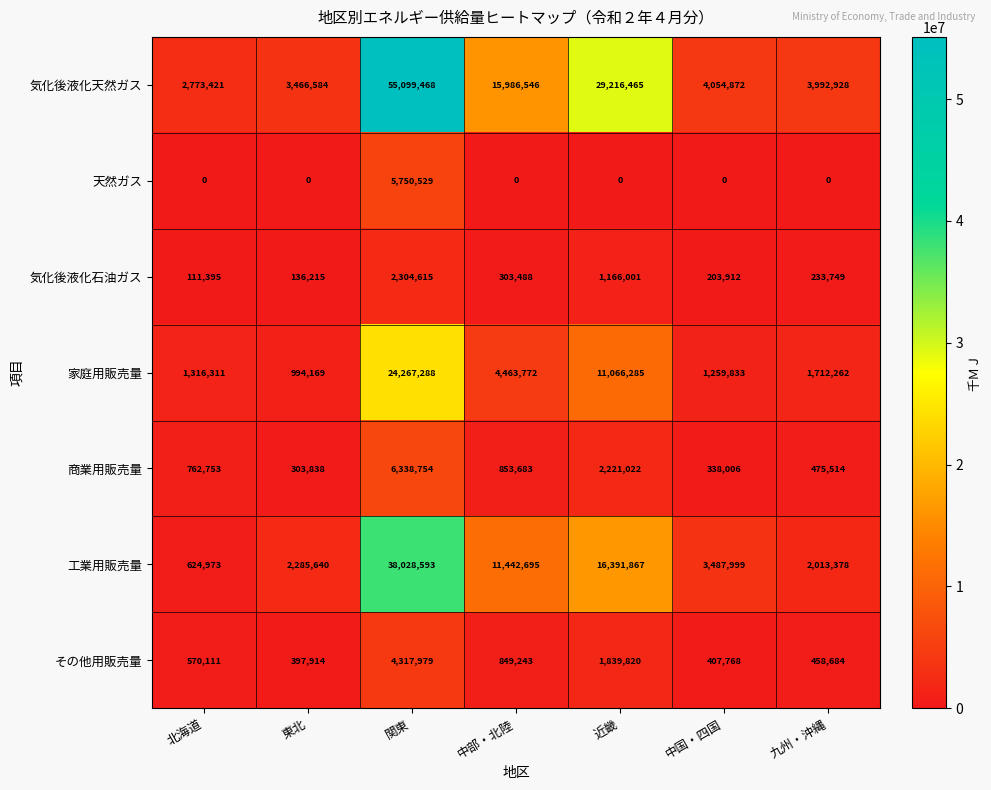

Which category has the highest value in the 家庭用販売量 series?

関東